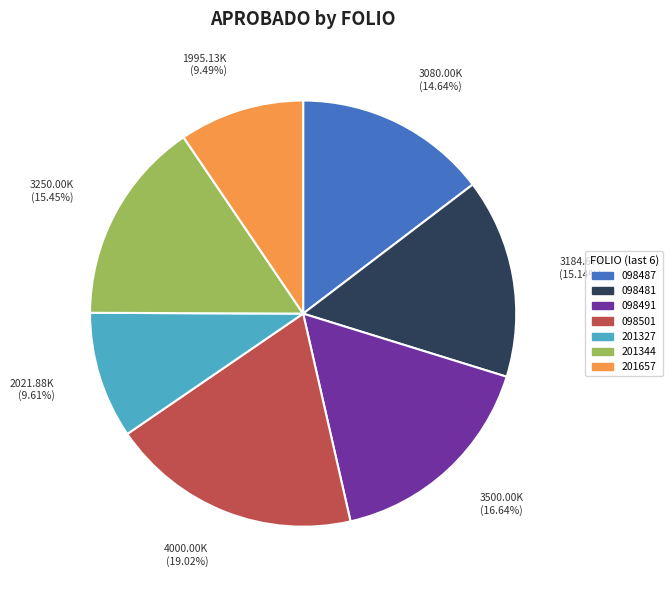

Does any single category account for the majority?

No